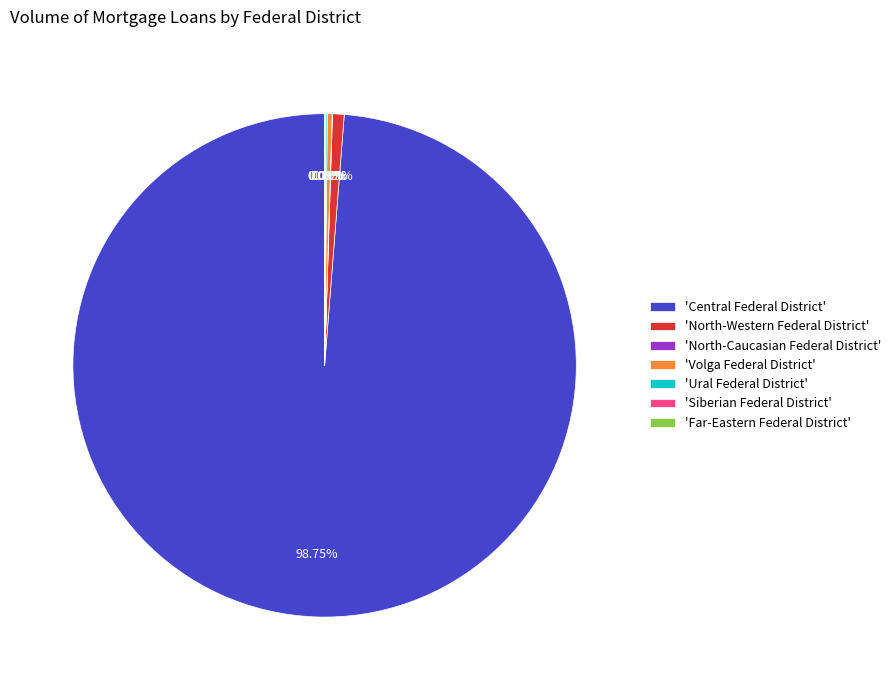

Is there a majority slice in this chart?

Yes